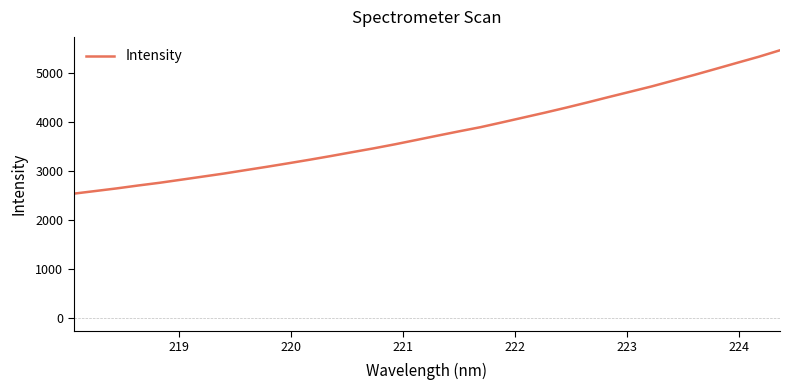

What is the difference between the maximum and minimum values?

2930.1